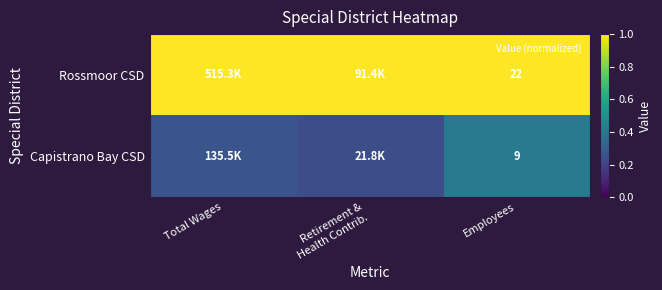

Which series has the largest total across all categories?

Rossmoor CSD